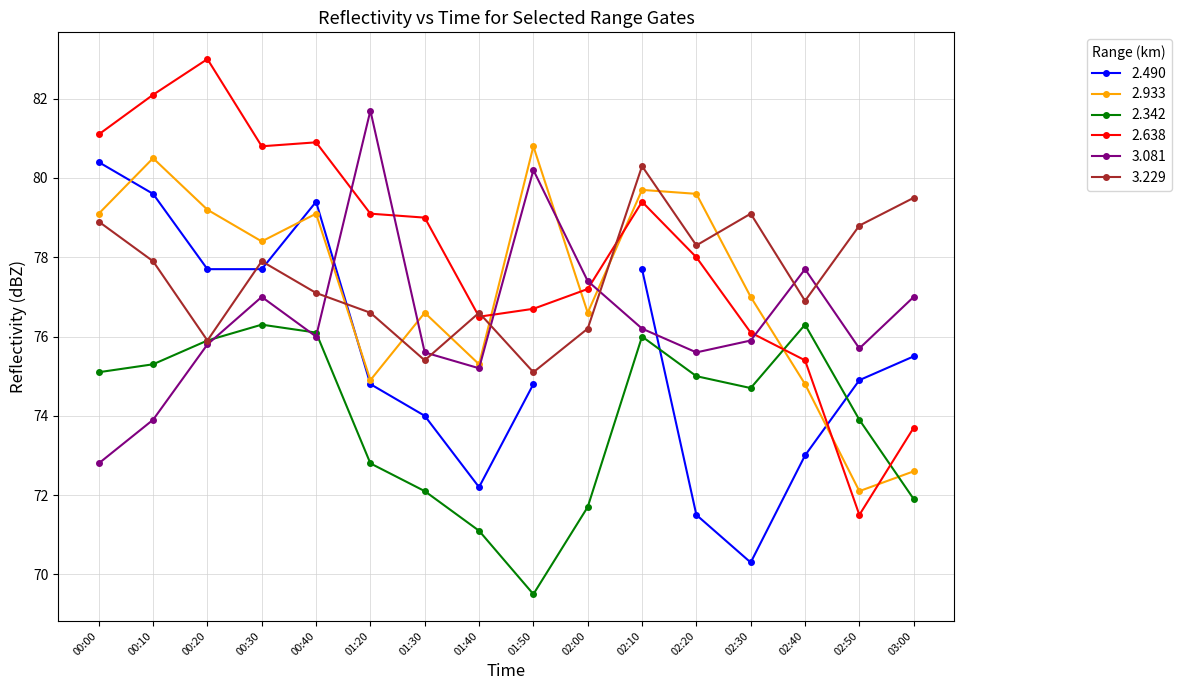

Where is the first local minimum for 3.081?

00:40